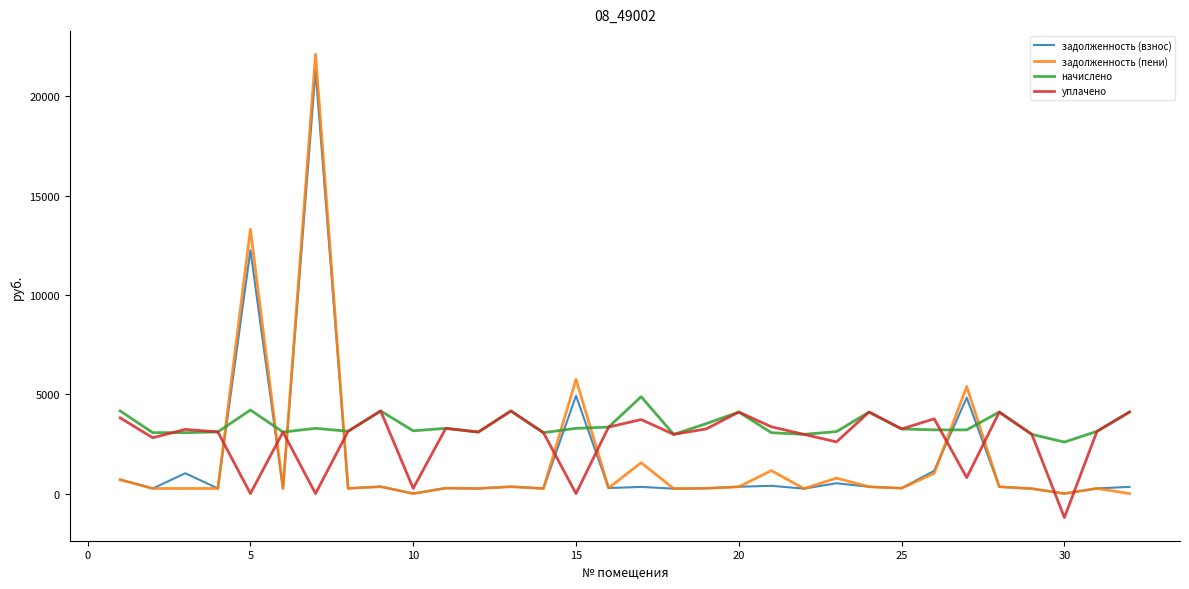

What is the highest value of the задолженность (взнос) series?

21287.0